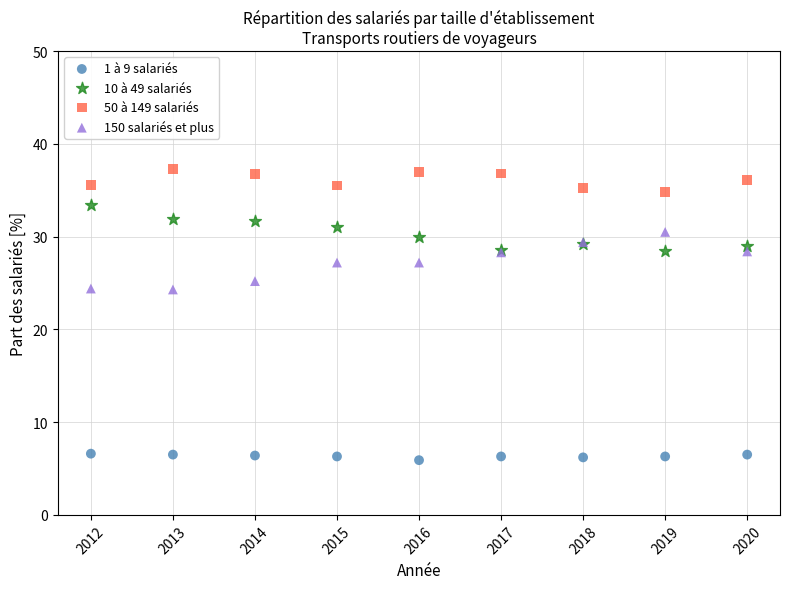

Which series contains the lowest Y value?

1 à 9 salariés